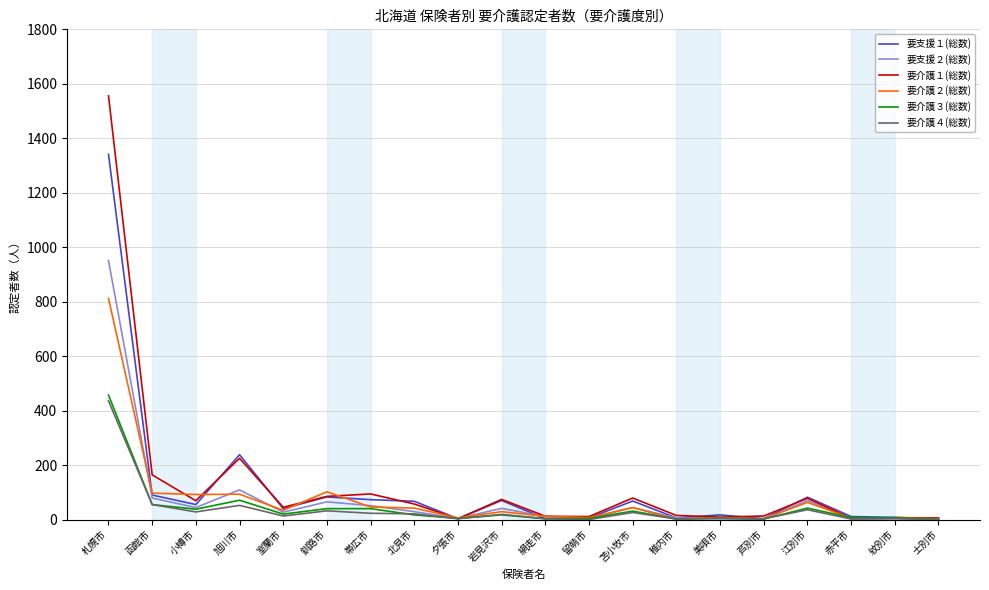

What position from the left is 夕張市?

9